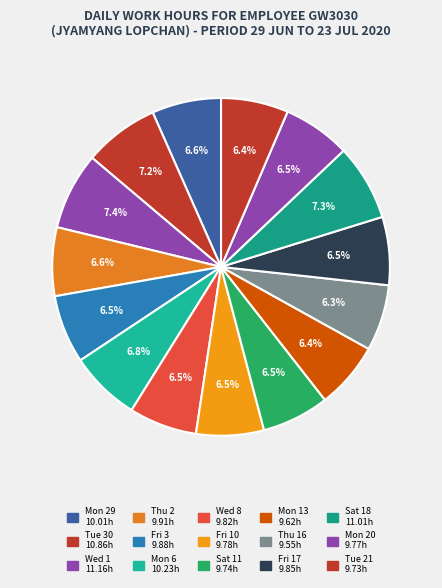

What percentage do Fri 10 and Fri 17 together represent?

13.0%